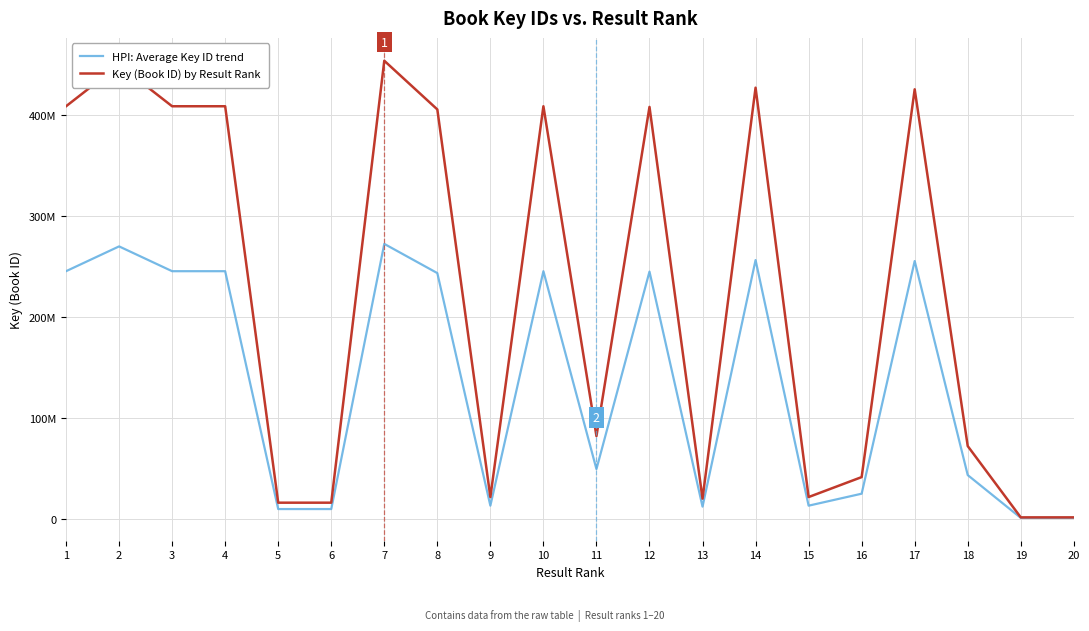

What is the total value across all series at 18?

114983176.0